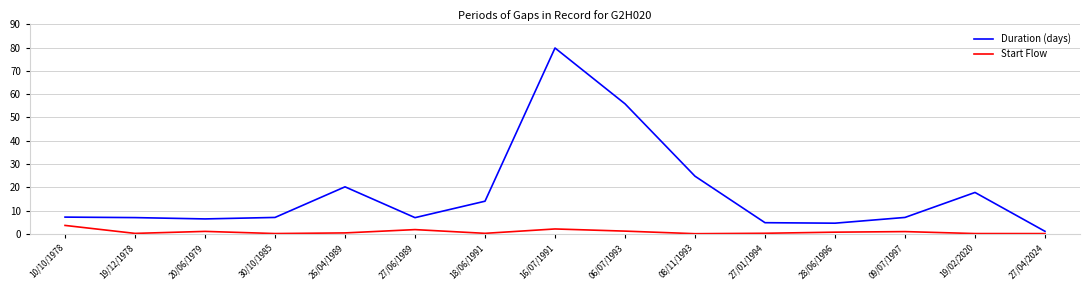

Which series has the largest total across all categories?

Duration (days)